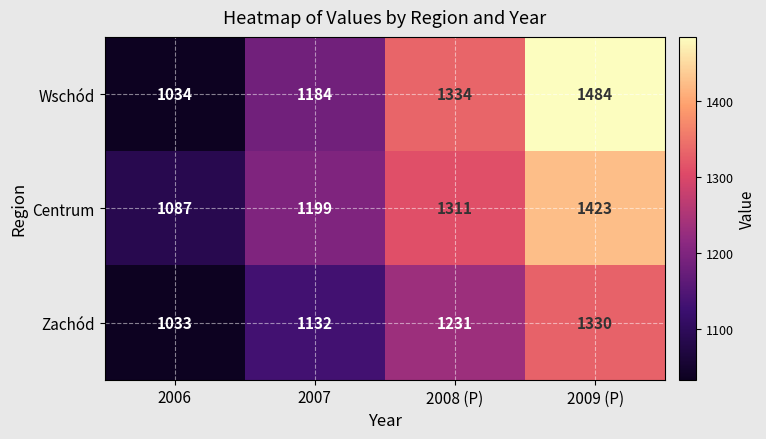

Rank the series at 2008 (P) from lowest to highest value.

Zachód, Centrum, Wschód